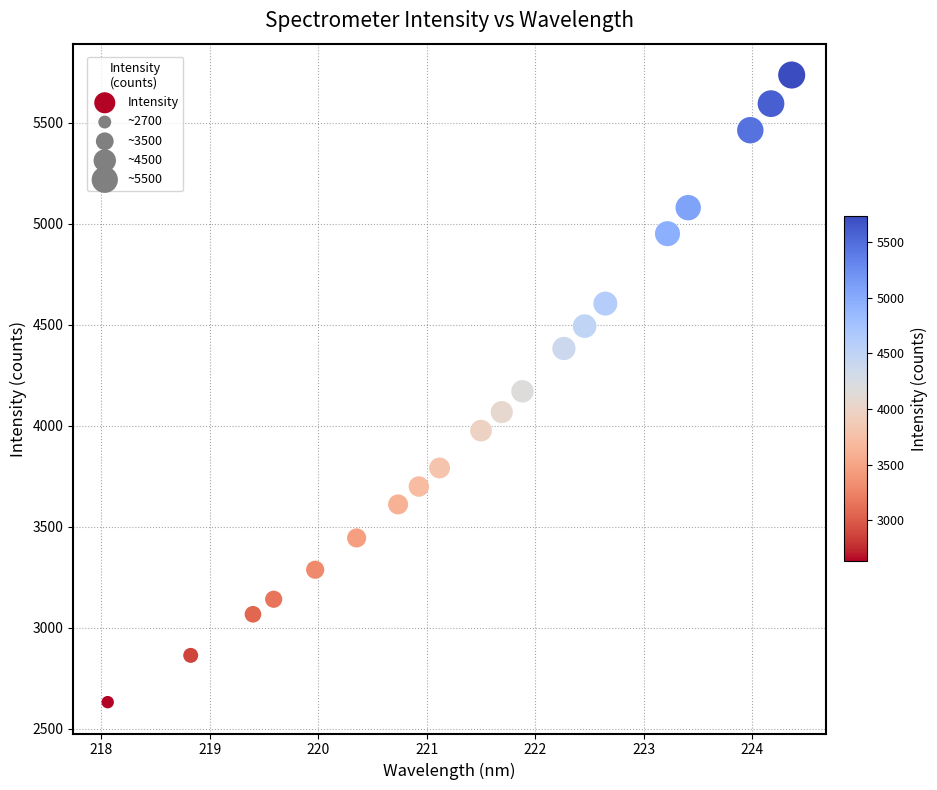

What is the range of Y values (max minus min)?

3104.0